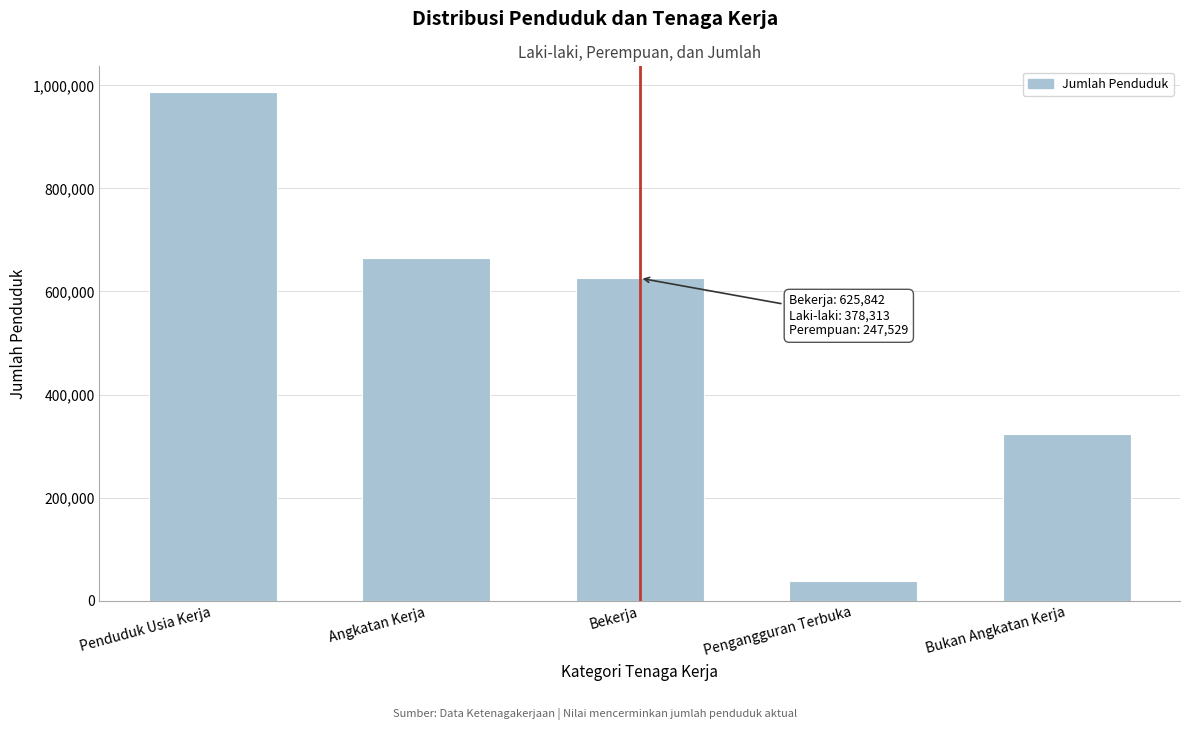

Reading left to right, transcribe all the data shown in this chart.

Penduduk Usia Kerja=987545	Angkatan Kerja=664523	Bekerja=625842	Pengangguran Terbuka=38681	Bukan Angkatan Kerja=323022